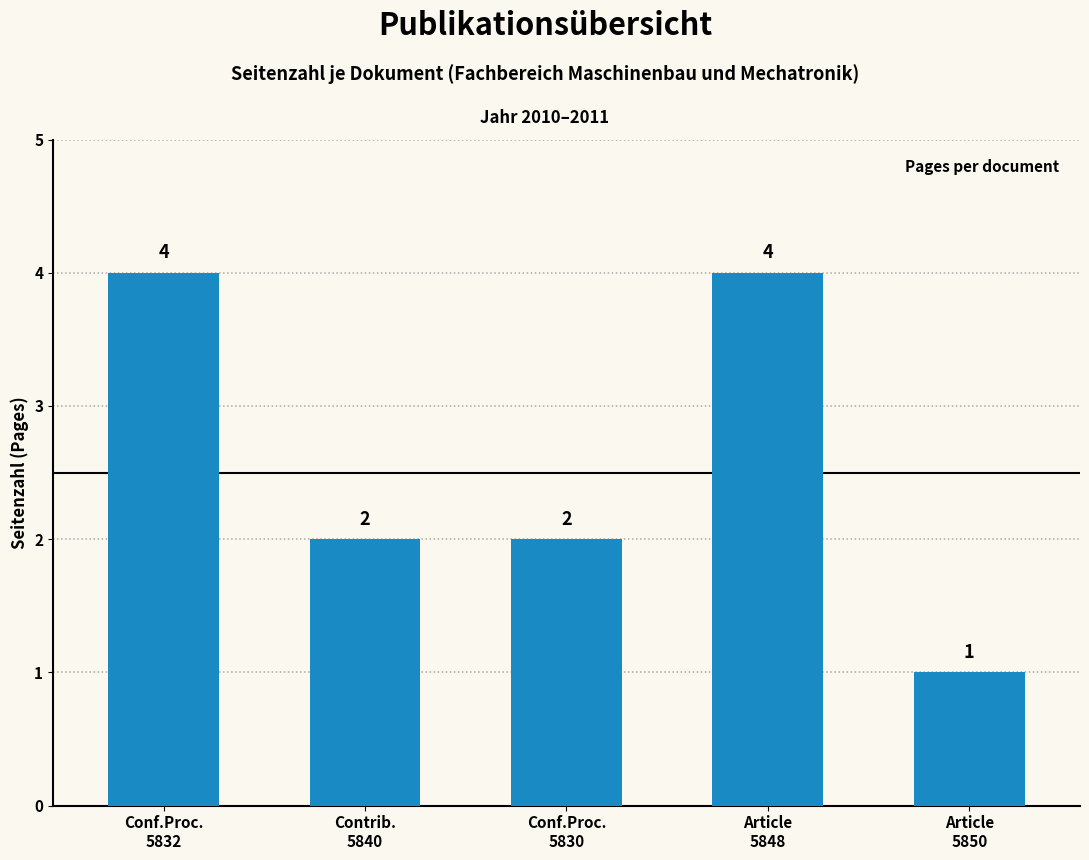

Reading left to right, what are all the values shown in this chart?

Conf.Proc.
5832=4	Contrib.
5840=2	Conf.Proc.
5830=2	Article
5848=4	Article
5850=1